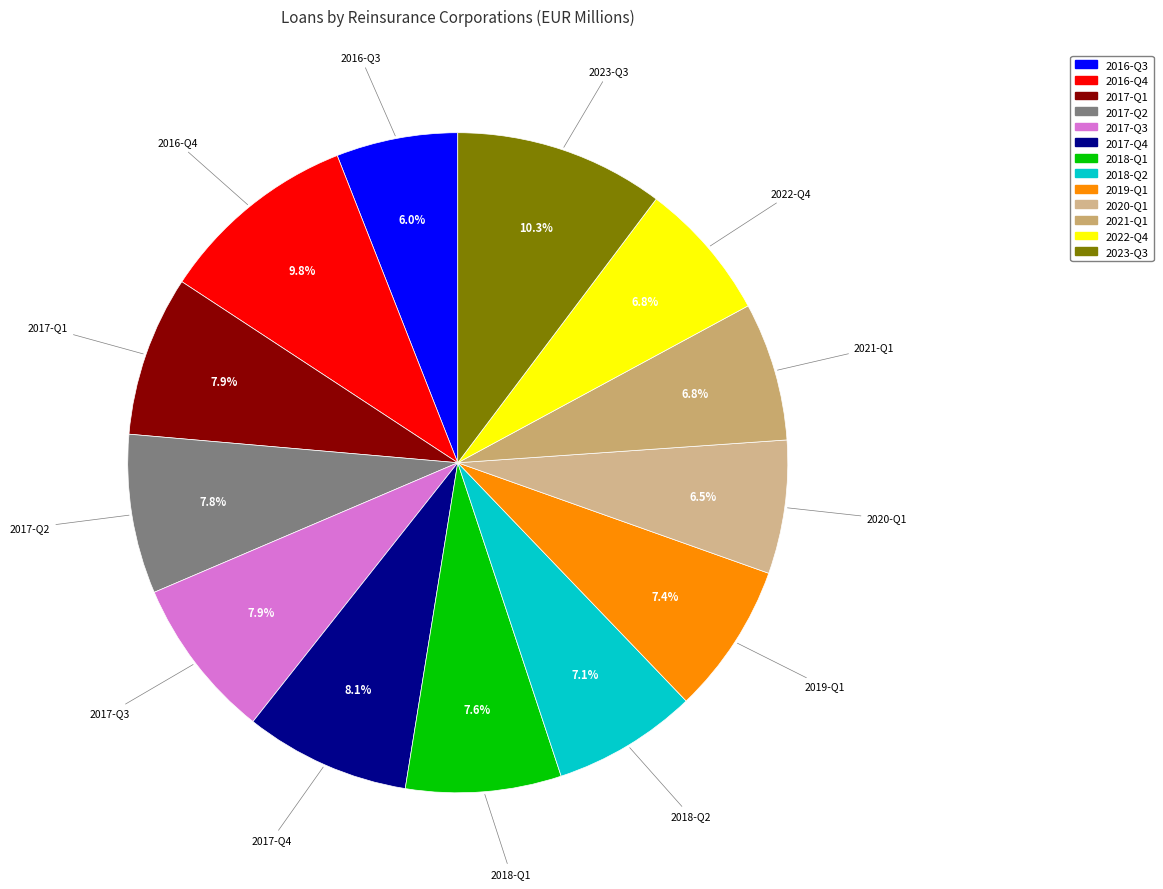

Approximately how many times larger is the value at 2017-Q4 compared to 2018-Q1?

1.1